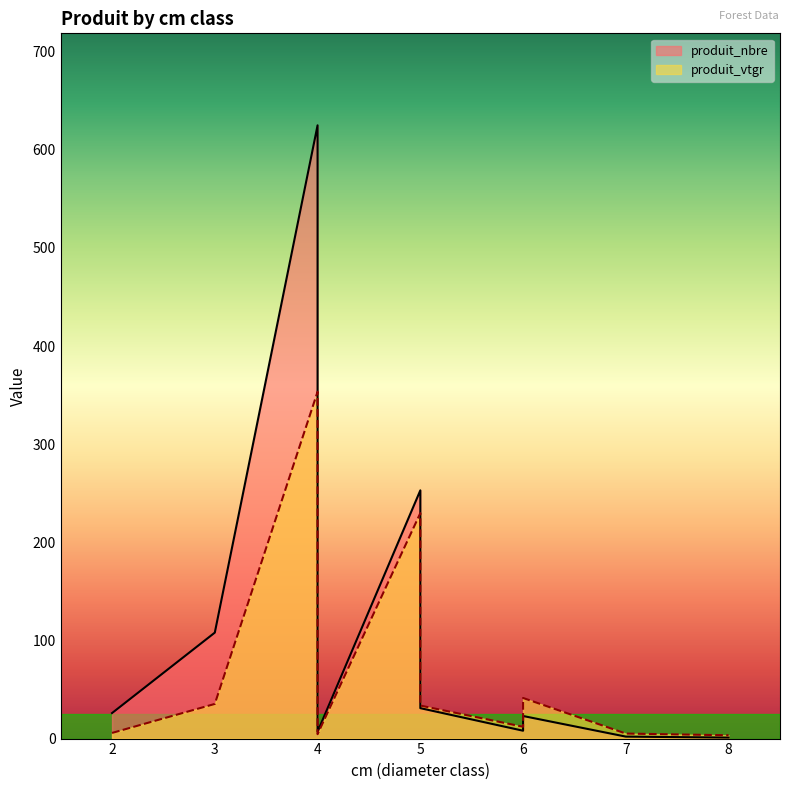

At which category does produit_nbre reach its first local peak?

4